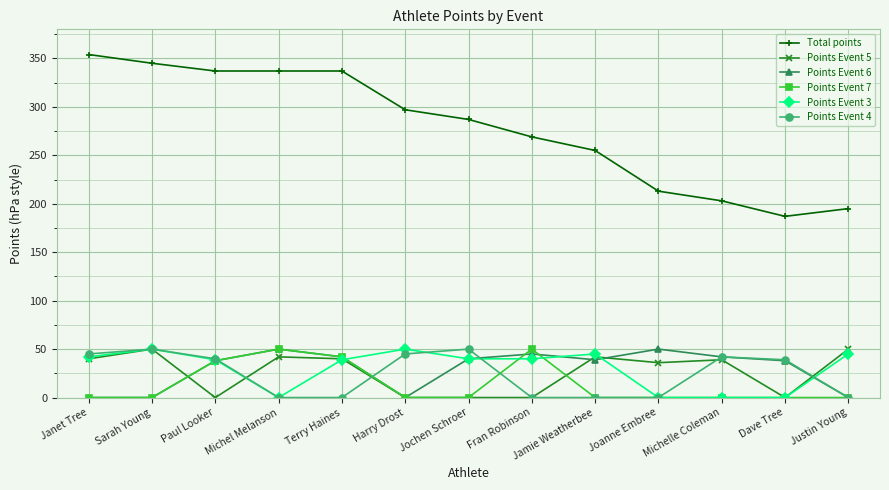

What is the greatest value displayed?

354